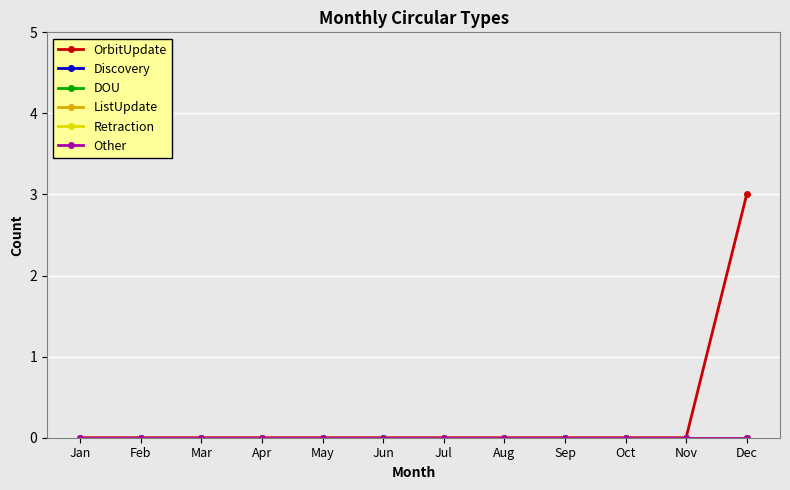

How many lines are shown in the chart?

6